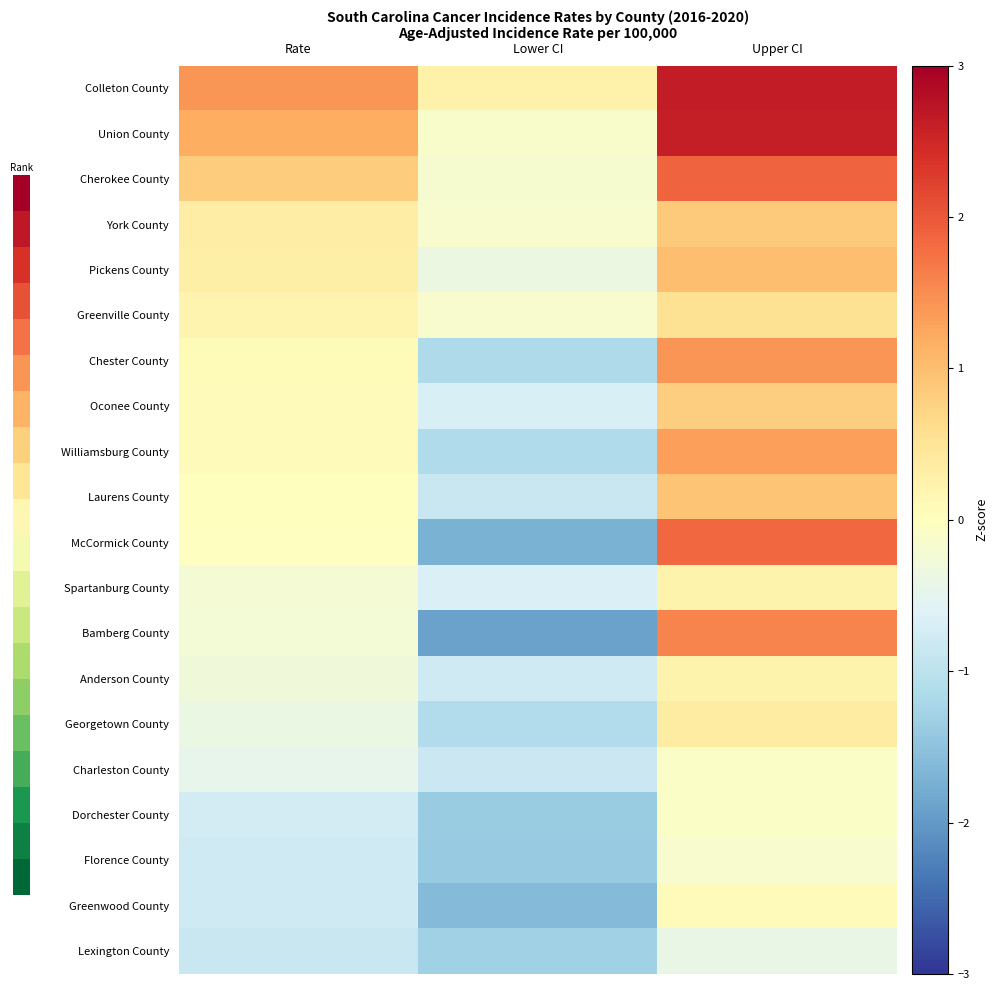

Reading left to right, list all the values displayed in this chart.

Colleton County: Rate=1.4	Lower CI=0.3	Upper CI=2.6
Union County: Rate=1.2	Lower CI=-0.1	Upper CI=2.6
Cherokee County: Rate=0.8	Lower CI=-0.2	Upper CI=1.9
York County: Rate=0.3	Lower CI=-0.2	Upper CI=0.9
Pickens County: Rate=0.3	Lower CI=-0.4	Upper CI=1.0
Greenville County: Rate=0.2	Lower CI=-0.1	Upper CI=0.5
Chester County: Rate=0.1	Lower CI=-1.2	Upper CI=1.4
Oconee County: Rate=0.1	Lower CI=-0.7	Upper CI=0.8
Williamsburg County: Rate=0.1	Lower CI=-1.1	Upper CI=1.3
Laurens County: Rate=0.0	Lower CI=-0.9	Upper CI=0.9
McCormick County: Rate=-0.0	Lower CI=-1.7	Upper CI=1.8
Spartanburg County: Rate=-0.2	Lower CI=-0.6	Upper CI=0.2
Bamberg County: Rate=-0.2	Lower CI=-1.9	Upper CI=1.6
Anderson County: Rate=-0.3	Lower CI=-0.8	Upper CI=0.2
Georgetown County: Rate=-0.4	Lower CI=-1.1	Upper CI=0.4
Charleston County: Rate=-0.5	Lower CI=-0.8	Upper CI=-0.1
Dorchester County: Rate=-0.7	Lower CI=-1.4	Upper CI=-0.1
Florence County: Rate=-0.8	Lower CI=-1.4	Upper CI=-0.2
Greenwood County: Rate=-0.8	Lower CI=-1.6	Upper CI=0.1
Lexington County: Rate=-0.9	Lower CI=-1.3	Upper CI=-0.4